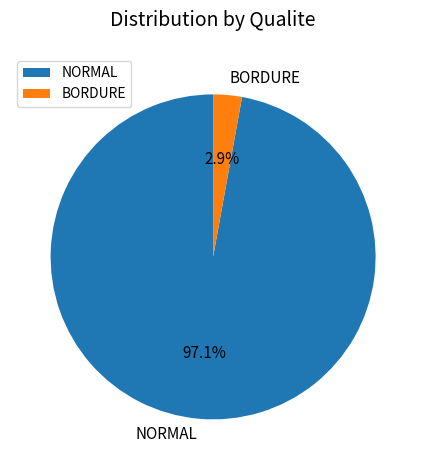

Which has a higher value, BORDURE or NORMAL?

NORMAL